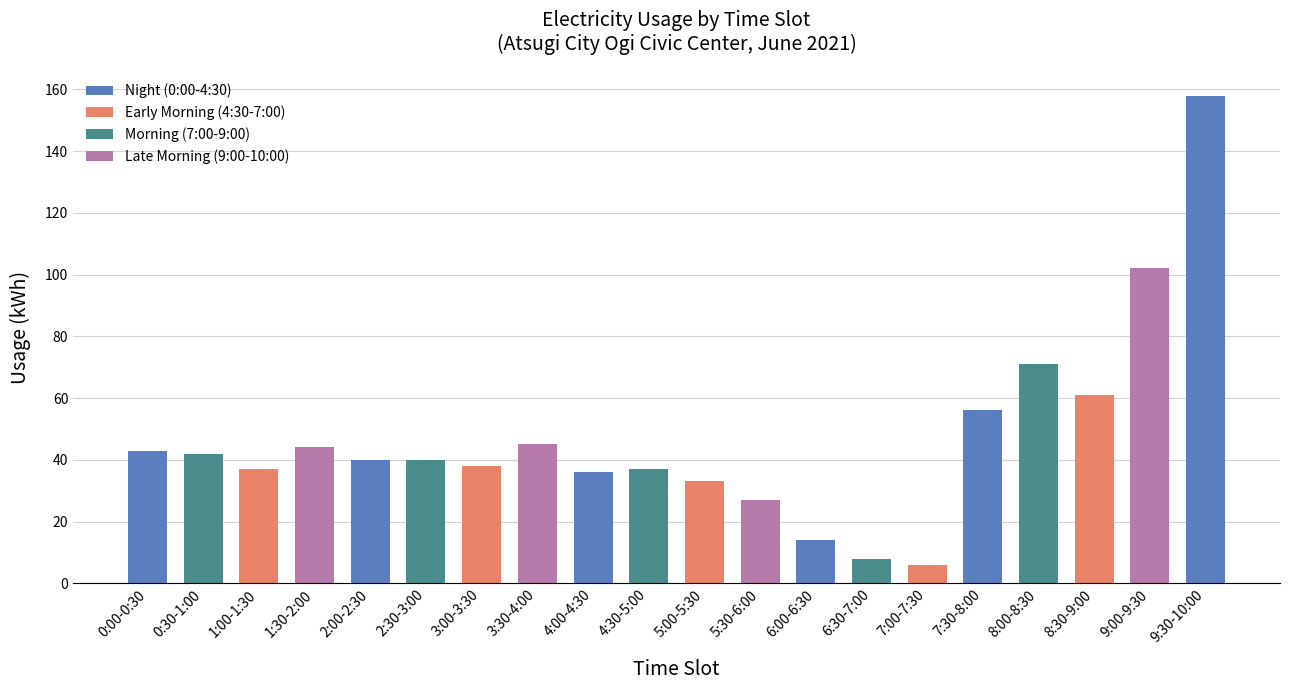

True or false: the data shows 26 at 0:30-1:00.

False